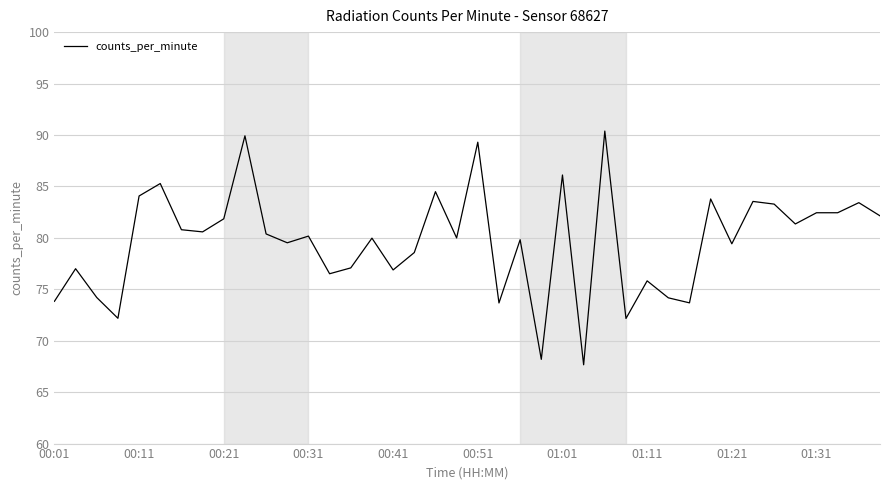

Does the chart have visible grid lines?

Yes